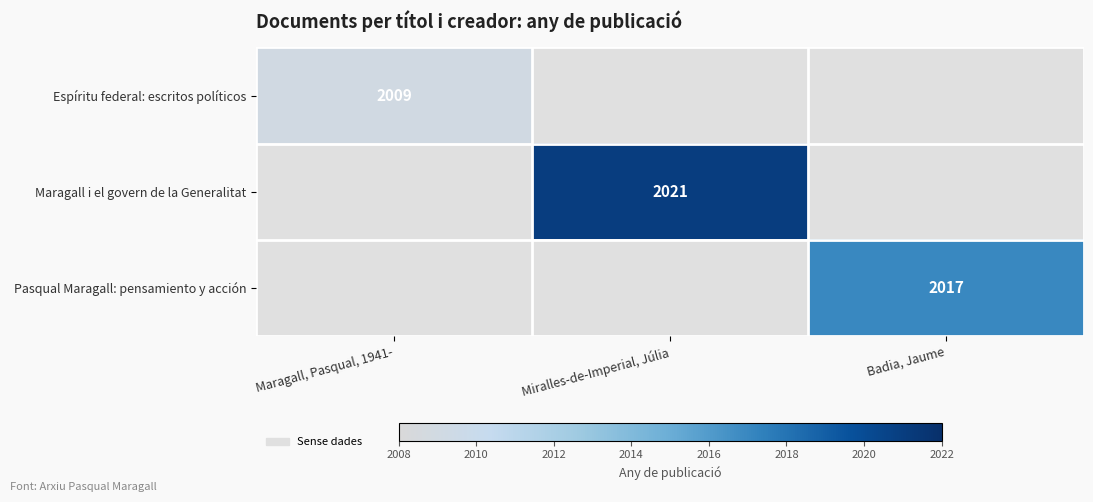

Is it true that Pasqual Maragall: pensamiento y acción equals 815 at Badia, Jaume?

False